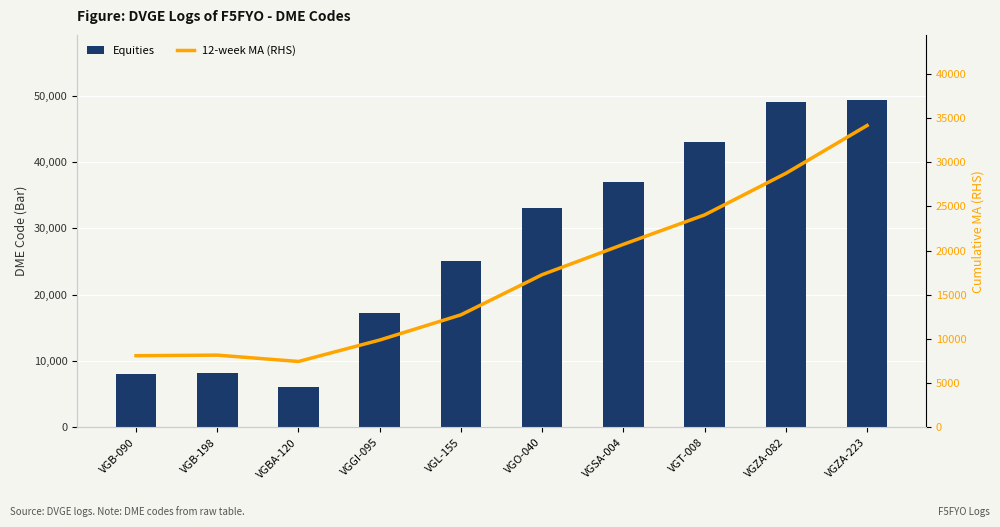

What position from the right is VGO-040?

5